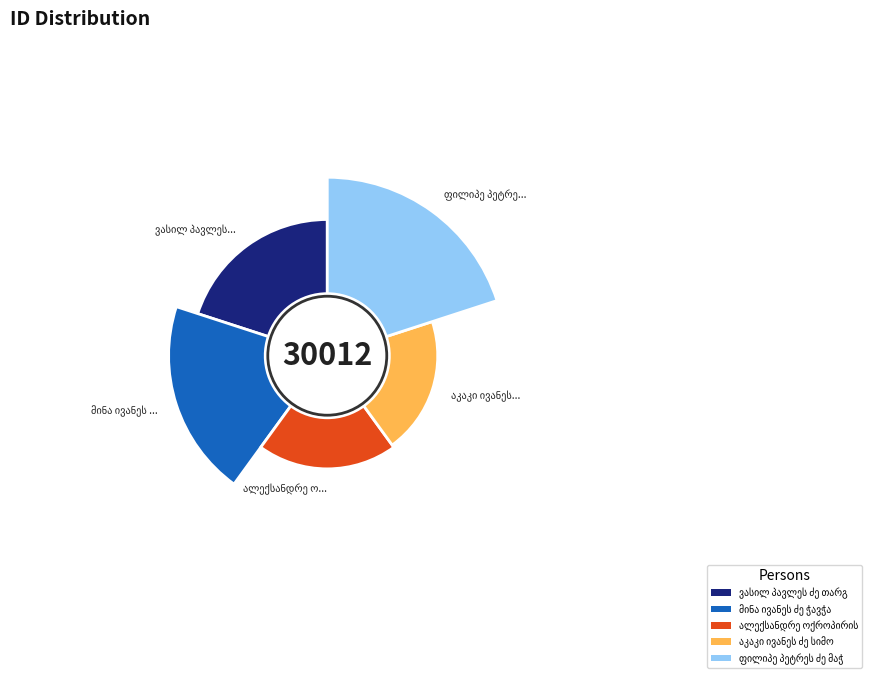

How much of the chart is everything except მინა ივანეს ძე ჭავჭანიძე?

74.5%